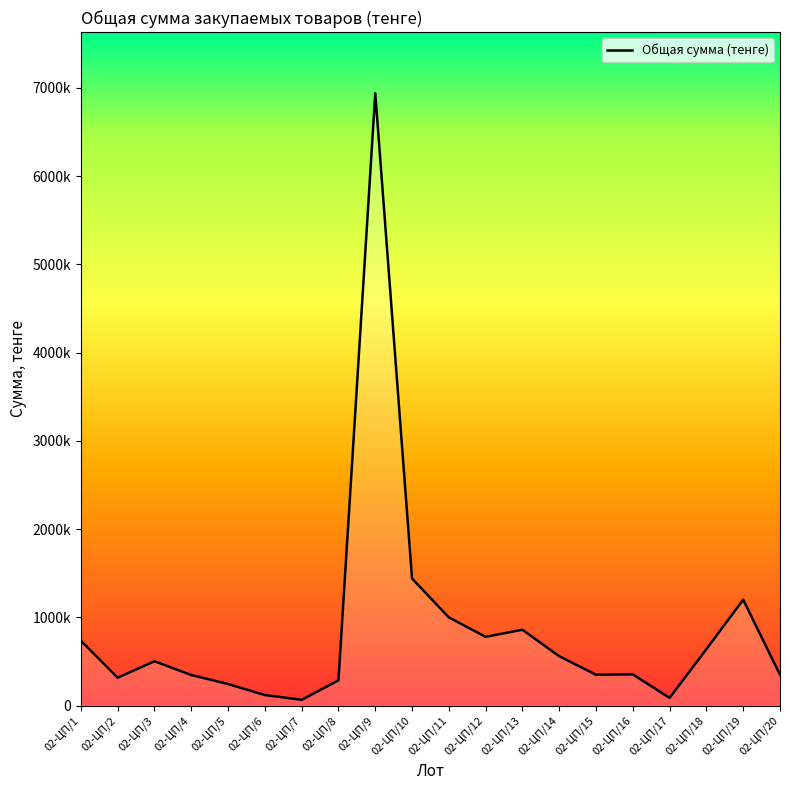

Does the chart have visible grid lines?

No